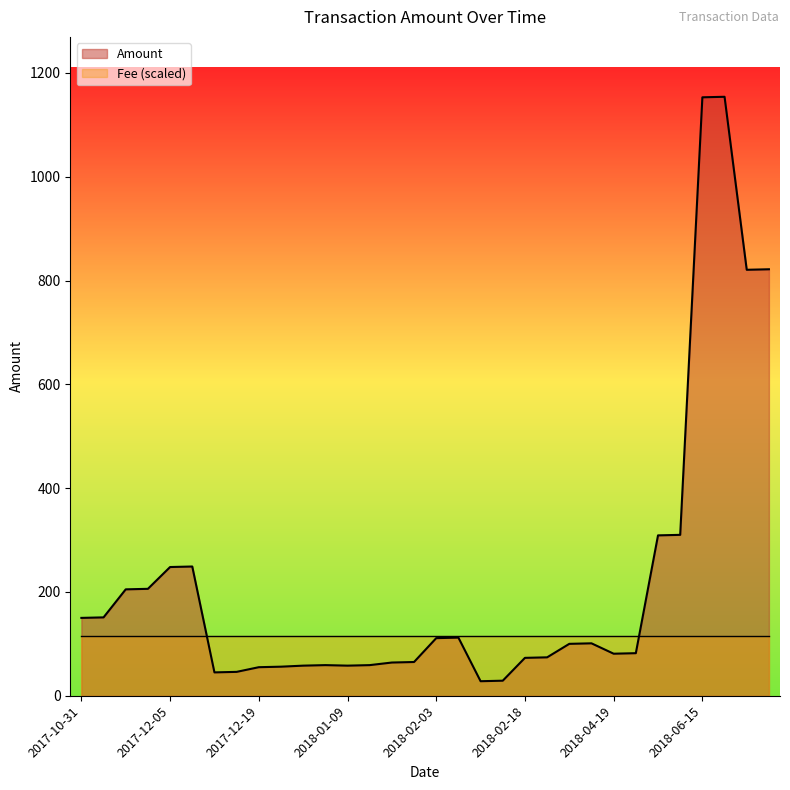

What is the sum of all values?

7133.4